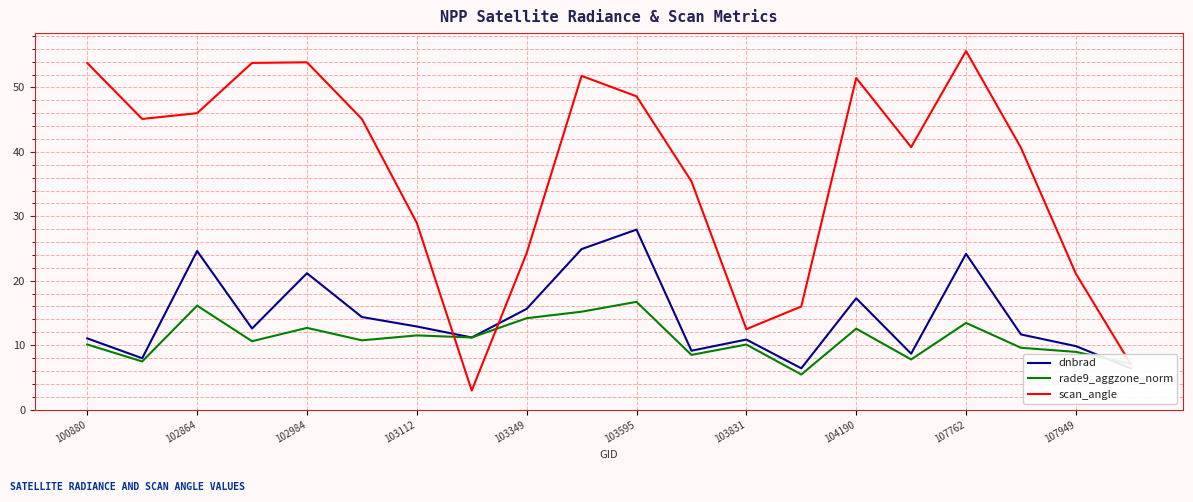

Is this an area chart (filled region under the line)?

No